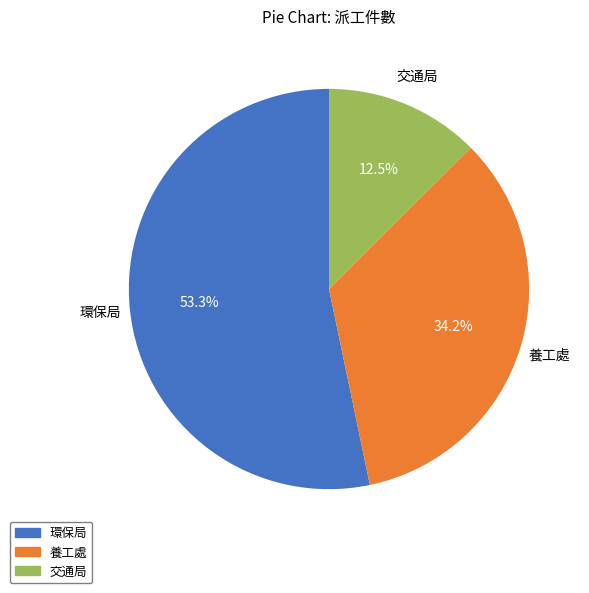

What is the largest slice in the pie chart?

環保局